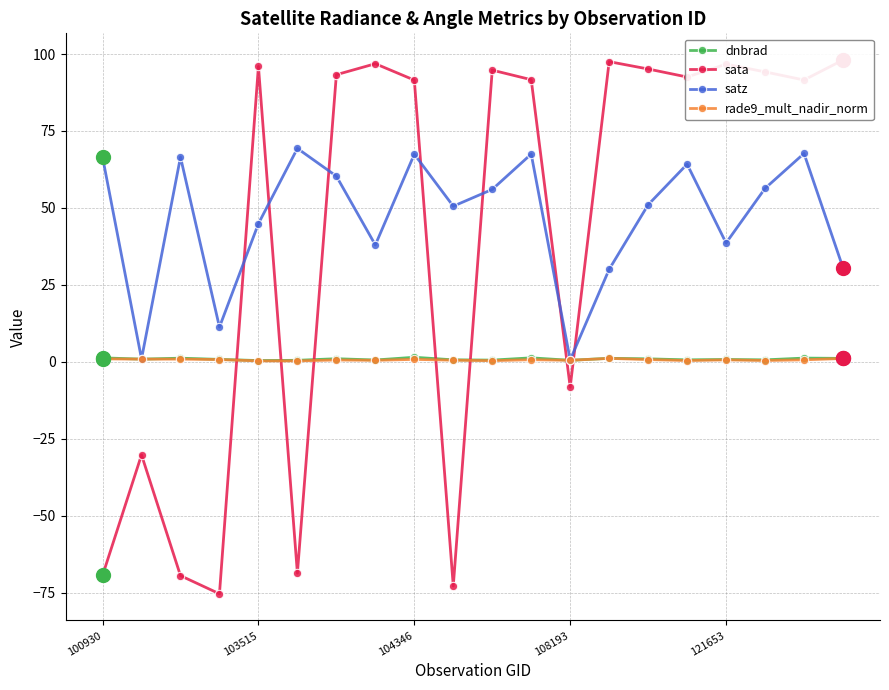

True or false: rade9_mult_nadir_norm has more than 0 points higher than both neighbors.

True